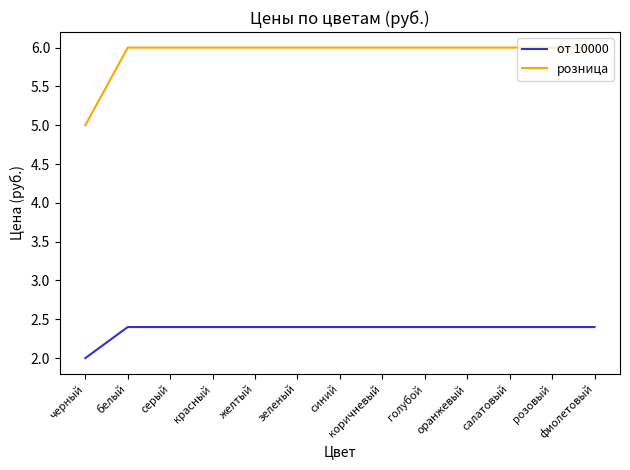

True or false: от 10000 and розница intersect in this chart.

False